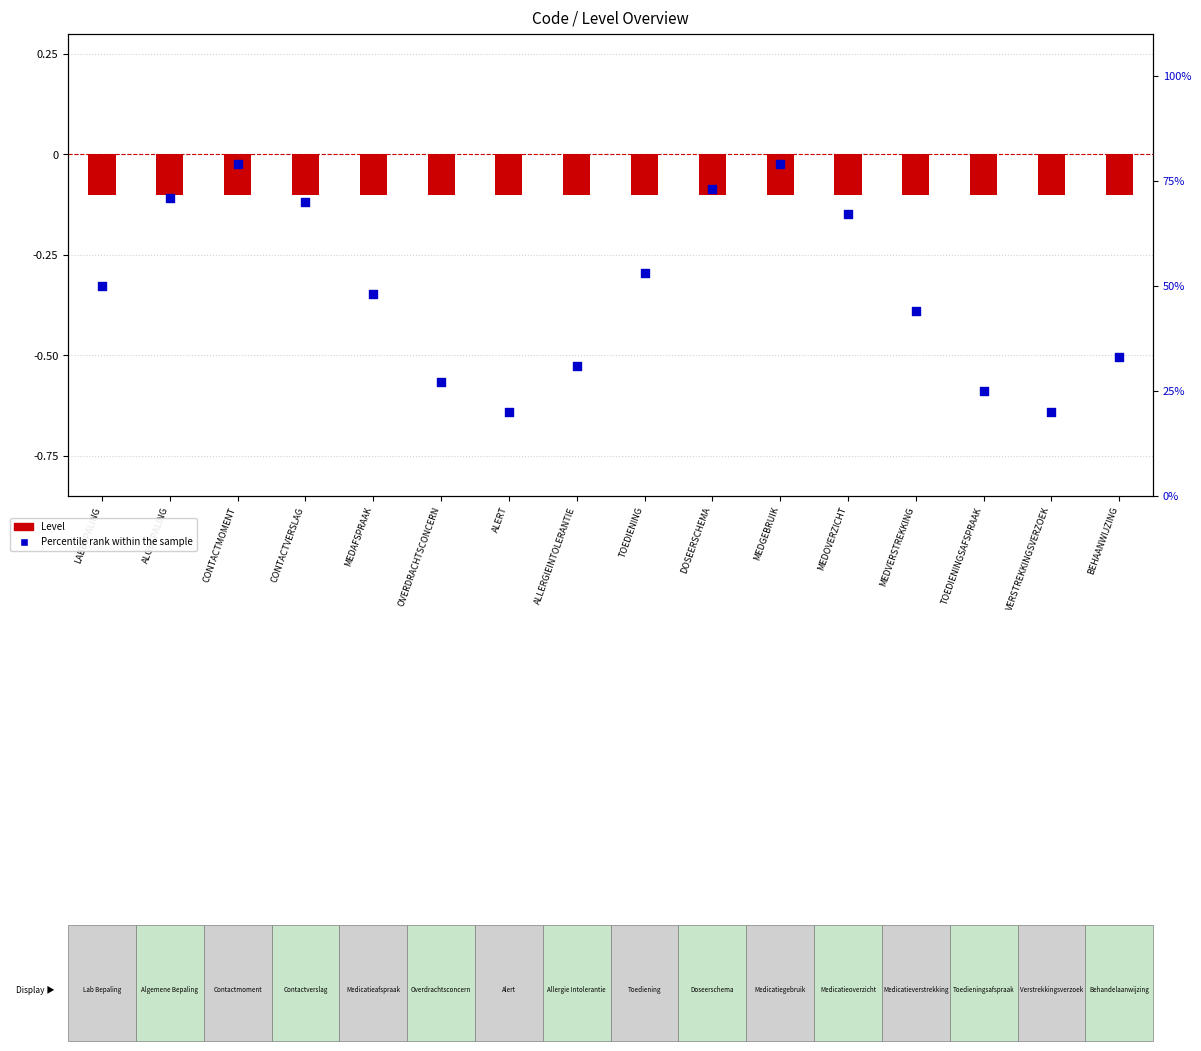

What are all the series names shown in the legend?

Level, Percentile rank within the sample